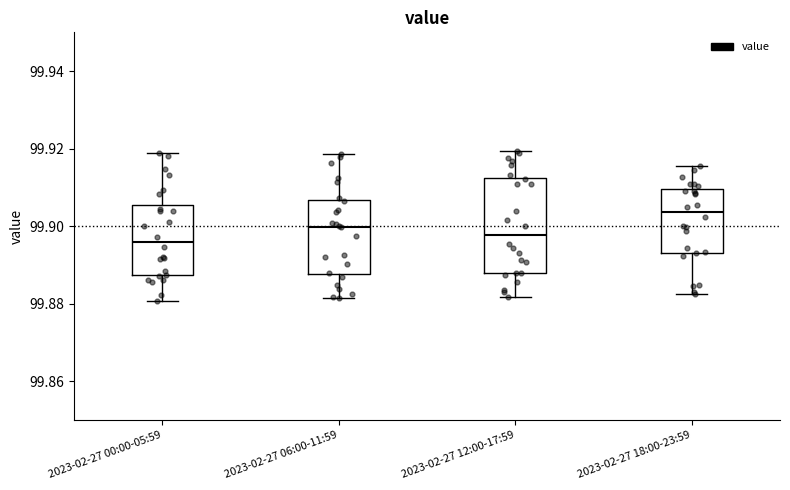

Reading left to right, transcribe this box plot: for each box, give where its median line is, the range the box spans, and where its two whiskers end, as read against the y-axis. The values are not printed on the chart, so give them approximately, as read against the axis.

2023-02-27 00:00-05:59: median 99.896, box 99.888 to 99.906, whiskers 99.880 to 99.918
2023-02-27 06:00-11:59: median 99.900, box 99.888 to 99.906, whiskers 99.882 to 99.918
2023-02-27 12:00-17:59: median 99.898, box 99.888 to 99.912, whiskers 99.882 to 99.920
2023-02-27 18:00-23:59: median 99.904, box 99.894 to 99.910, whiskers 99.882 to 99.916